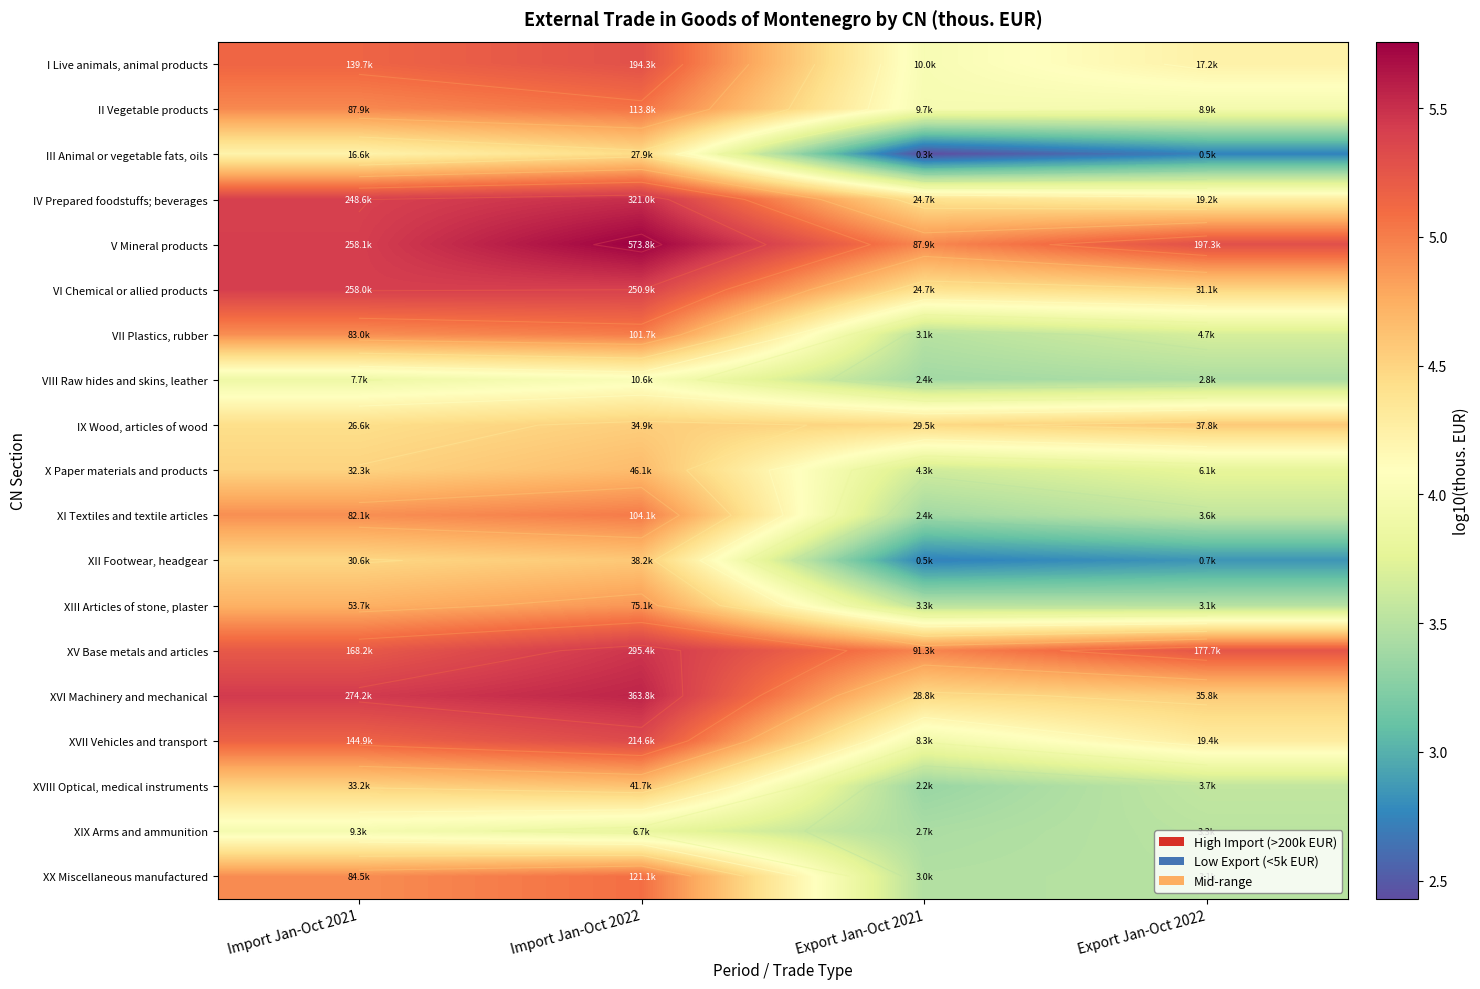

How many IV Prepared foodstuffs; beverages values are between 4 and 5?

2